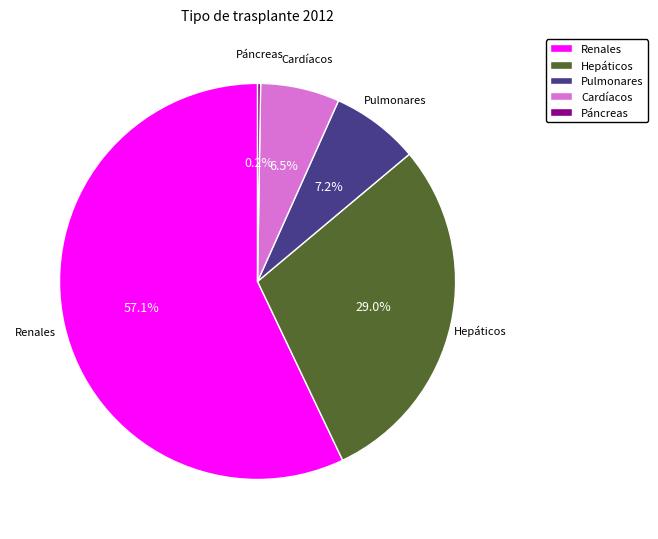

Which category has the biggest portion of the pie?

Renales